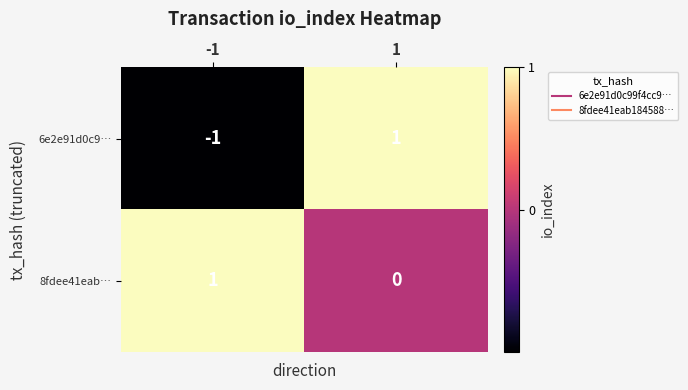

True or false: 8fdee41eab… has a value of 1 at -1.

True